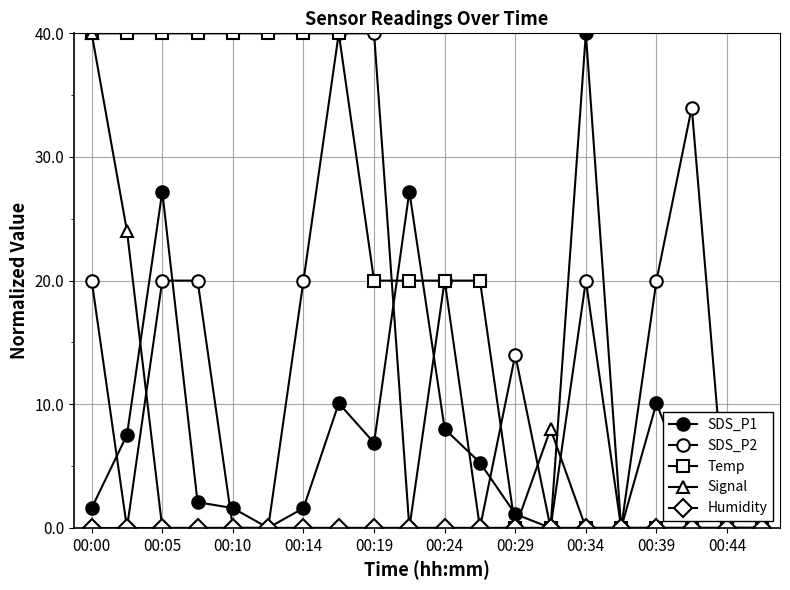

Is this an area chart (filled region under the line)?

No